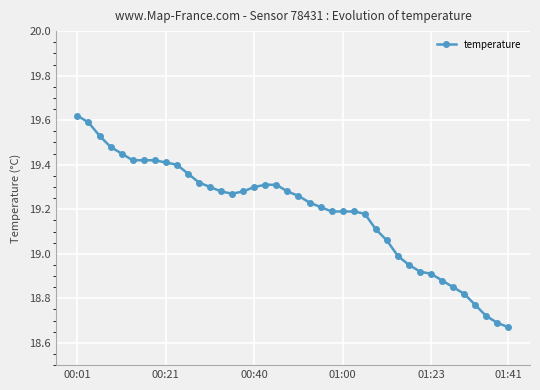

What is the difference between the second highest and second lowest values?

0.9